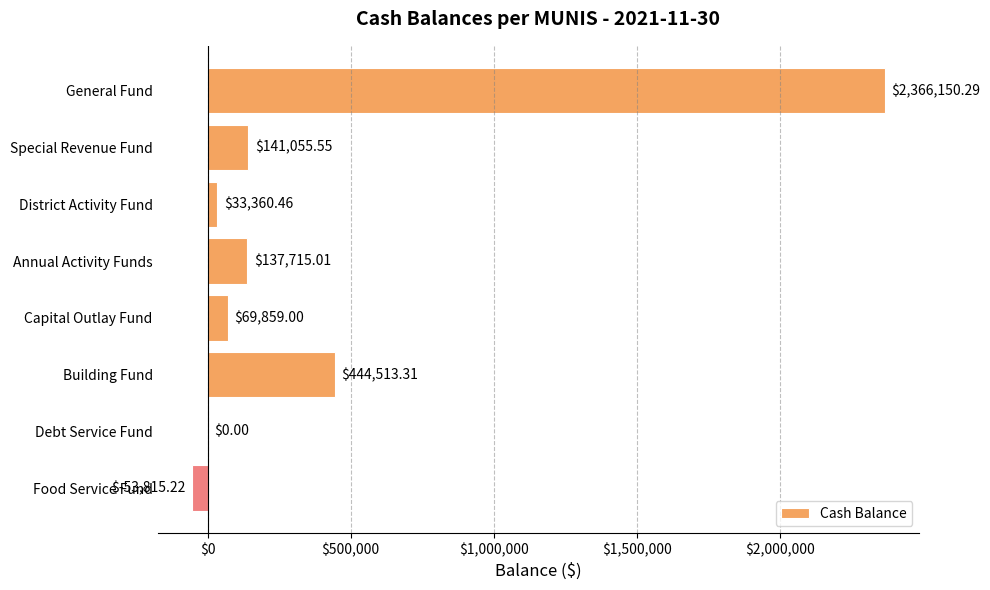

How many values exceed 137715?

4